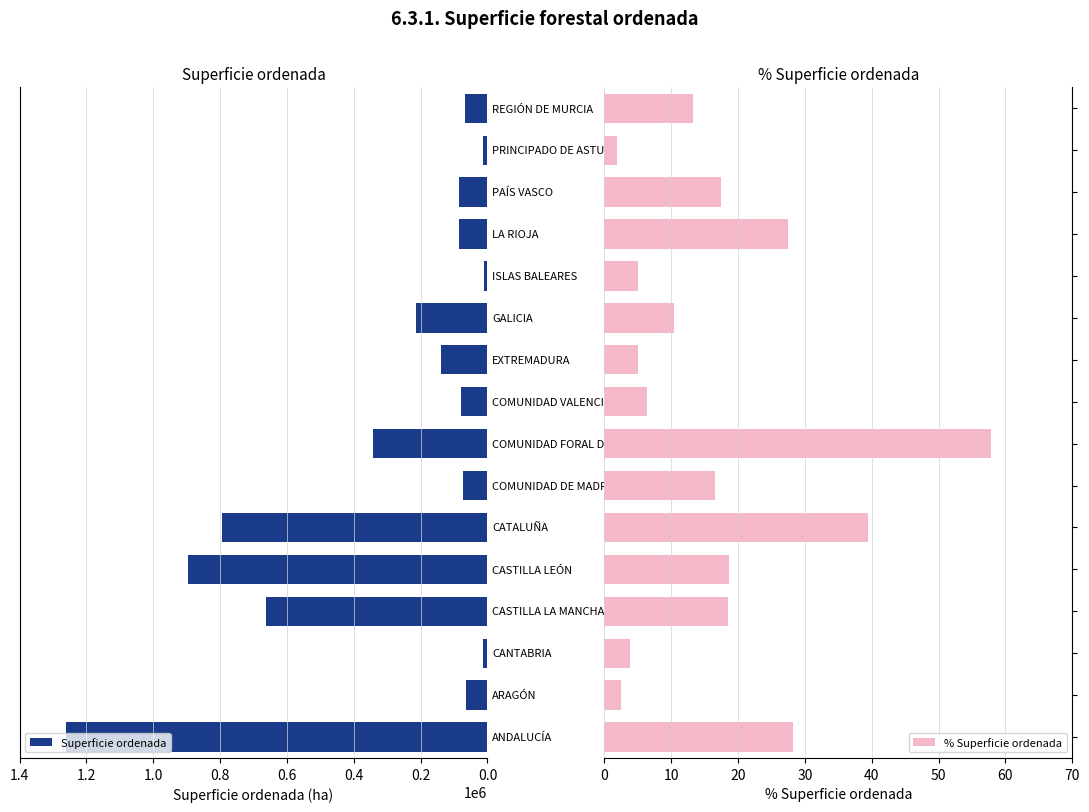

At how many categories does at least one series exceed 701873?

3